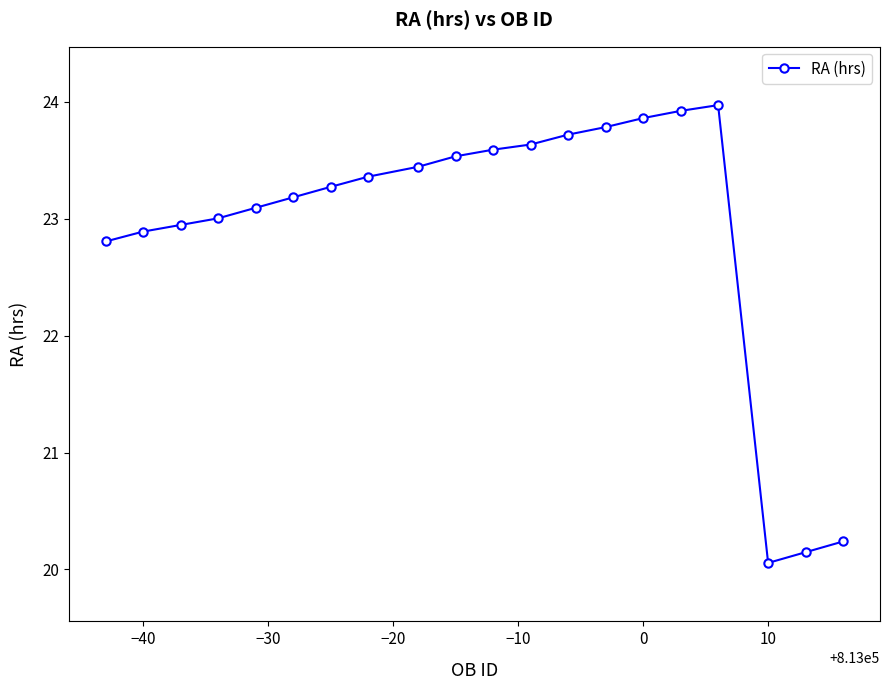

What is the smallest value displayed?

20.1